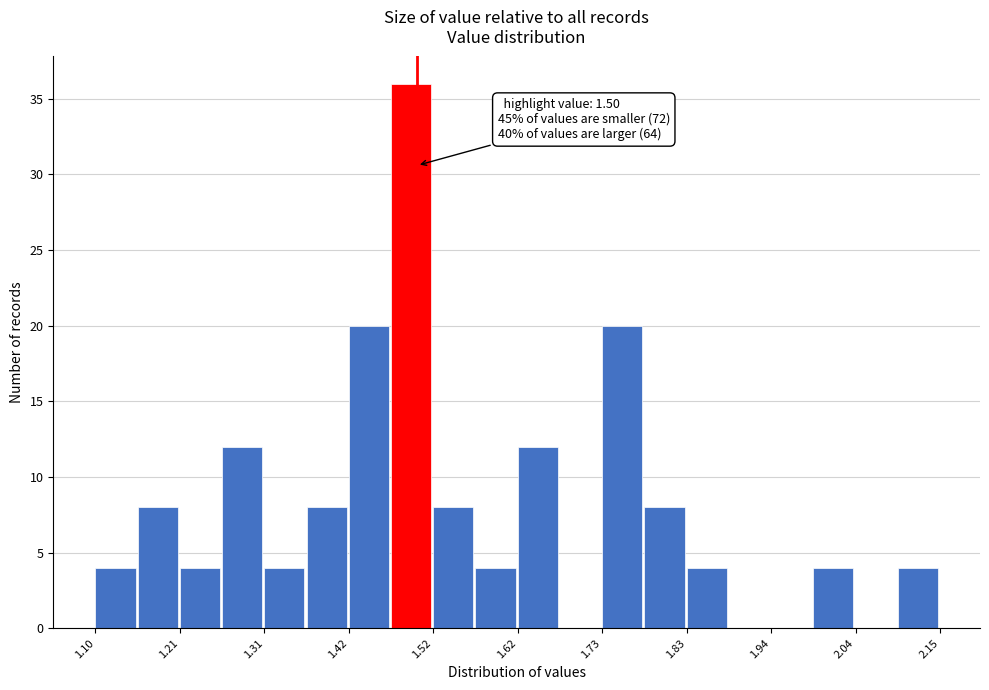

Read against the x-axis, roughly where is the centre of the tallest bar?

1.50